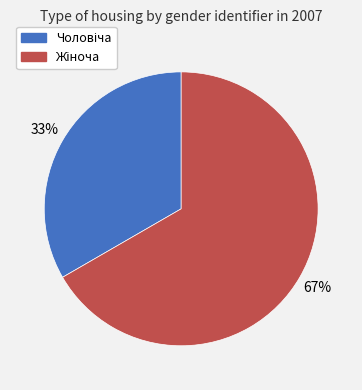

To the nearest percent, what is the average slice percentage?

50%